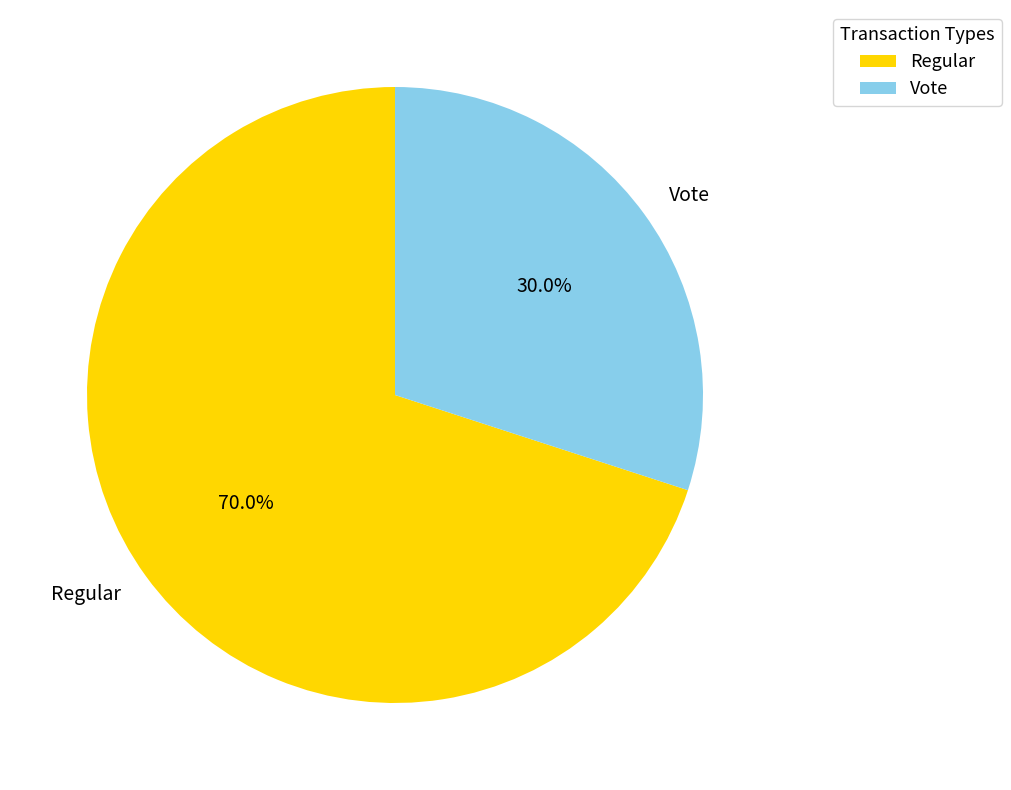

Is it true that Vote is 30% of the pie?

True